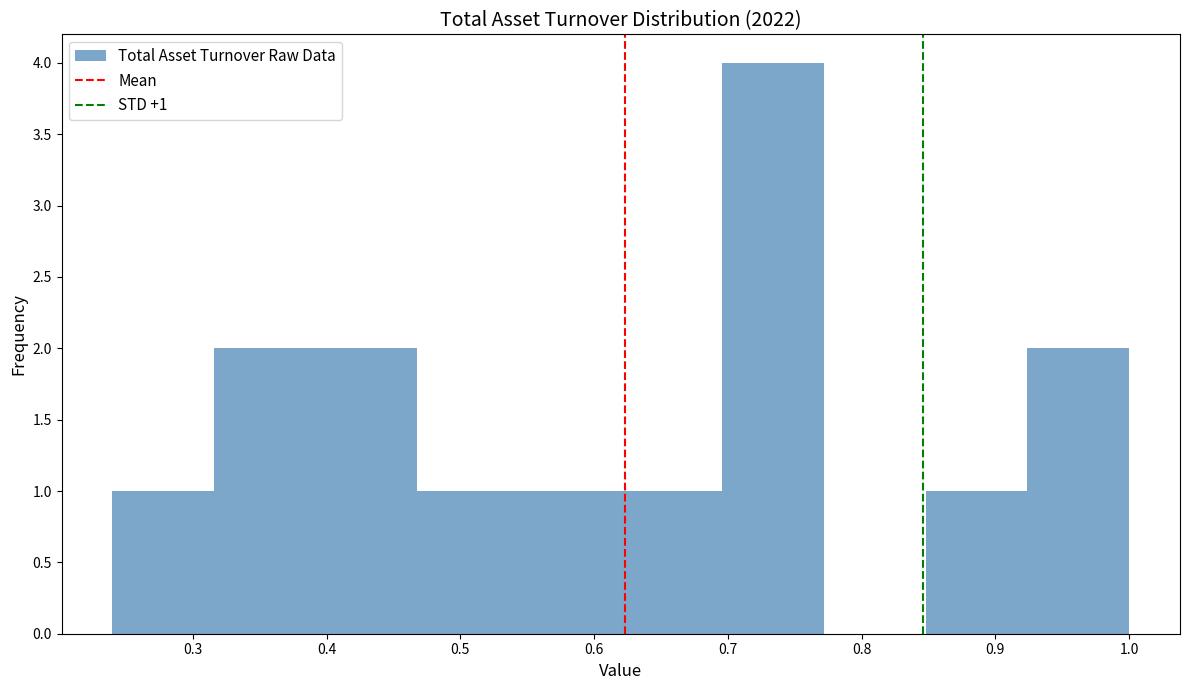

Which range on the x-axis has the tallest bar?

0.696 to 0.772